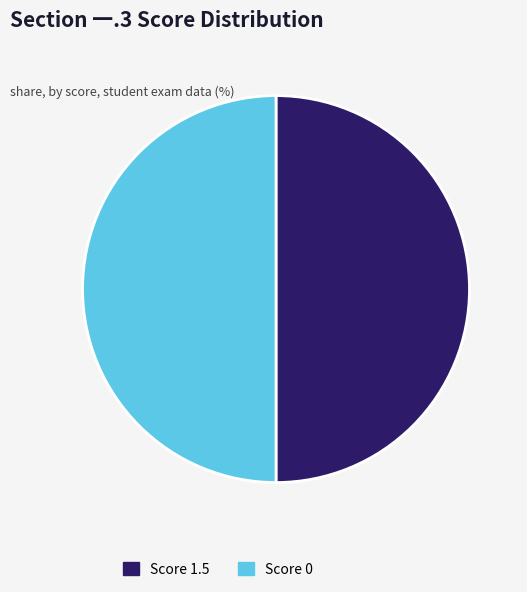

True or false: Score 0 accounts for 39% of the total.

False